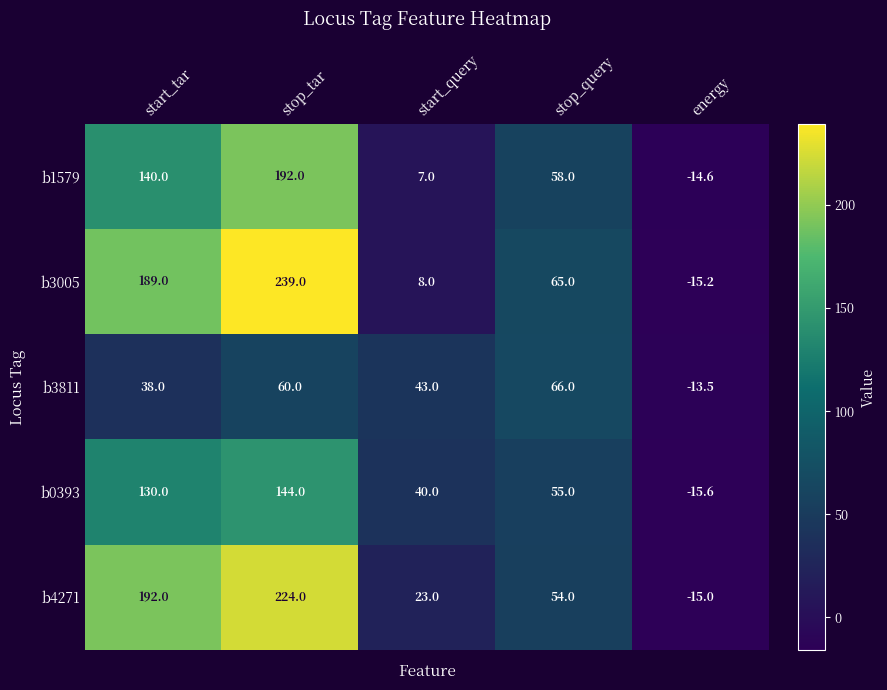

At how many categories does at least one series exceed 157?

2